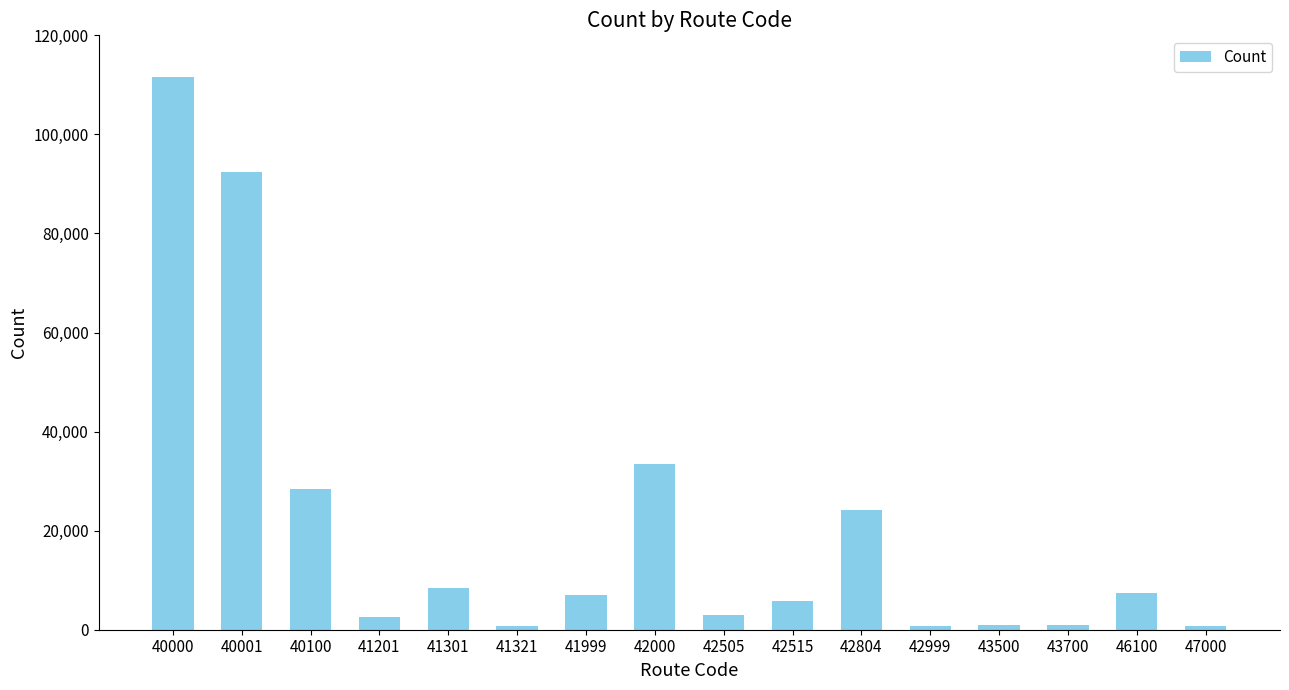

What is the minimum value shown in the chart?

710